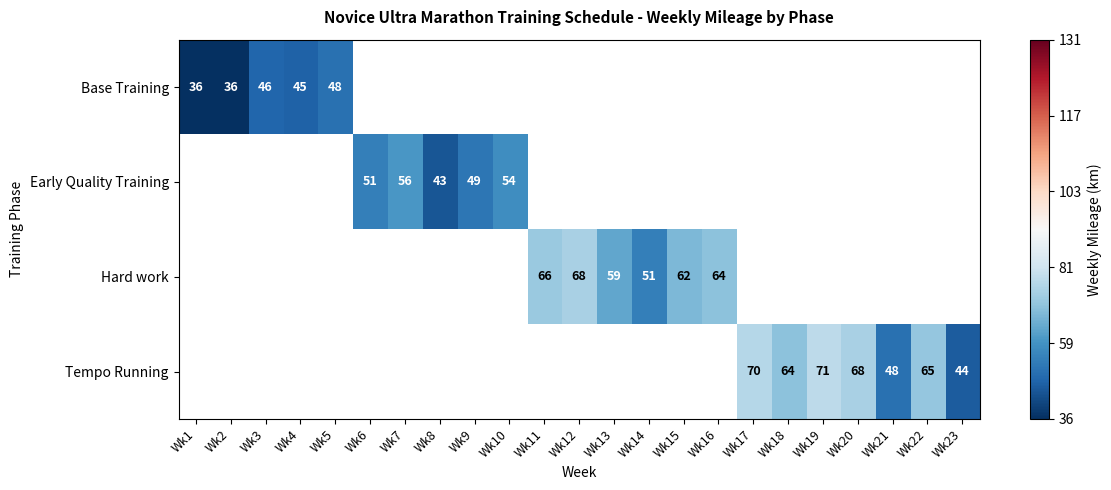

Is it true that Tempo Running equals 65 at Wk22?

True